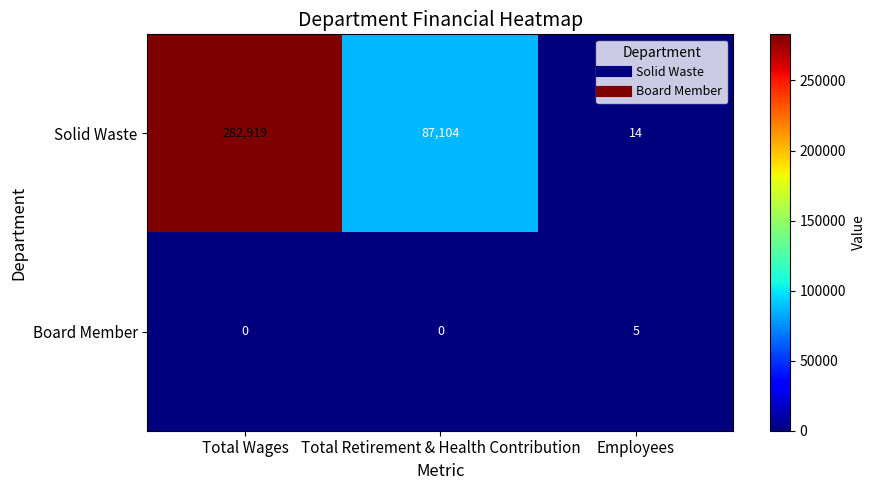

Reading left to right, transcribe all the data shown in this chart.

Solid Waste: 282919	87104	14
Board Member: 0	0	5